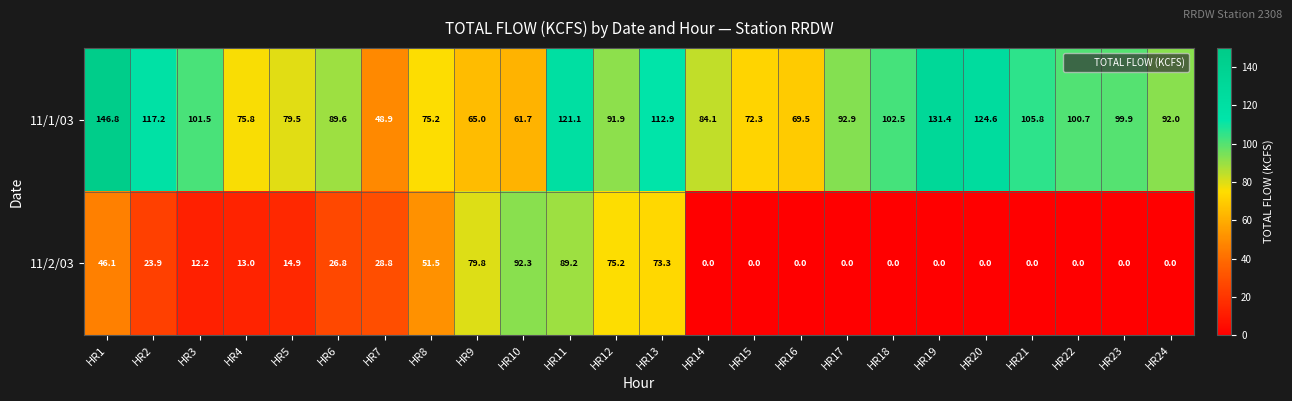

True or false: 11/2/03 has a value of 41.2 at HR20.

False